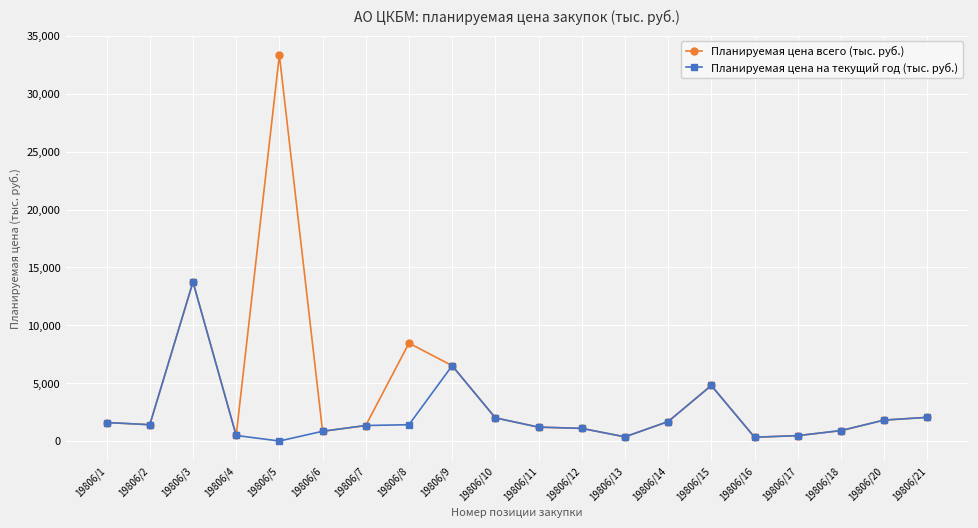

Which series has the largest range (max minus min)?

Планируемая цена всего (тыс. руб.)